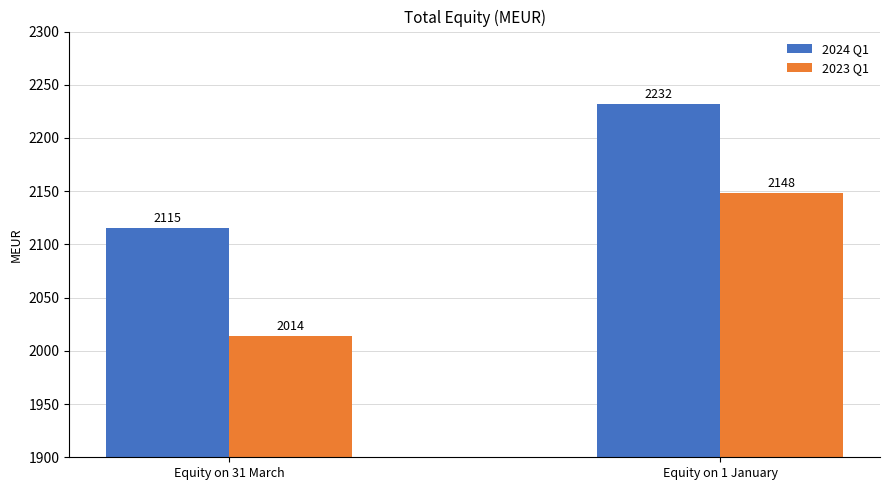

What is the average value of the 2024 Q1 series?

2174